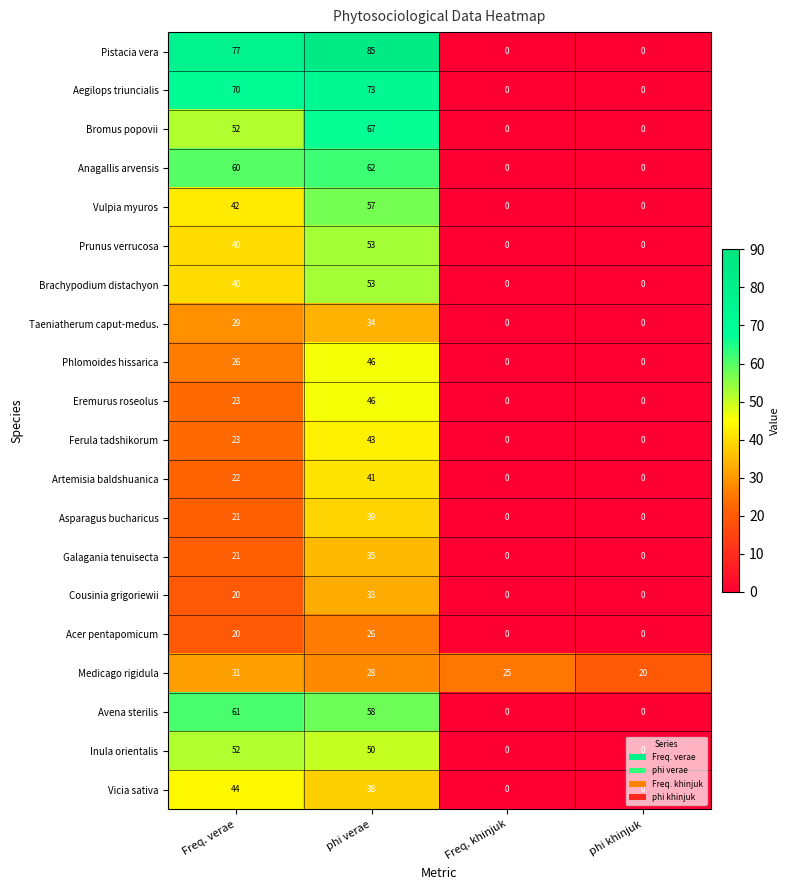

Is it true that Eremurus roseolus equals 46 at phi verae?

True